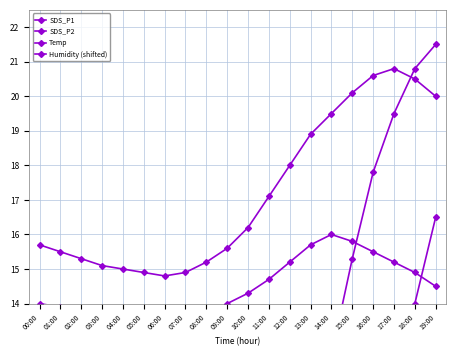

Reading left to right, extract all data points from this chart.

SDS_P1: 6.1	5.7	5.6	5.3	5.1	4.9	4.8	5.0	5.4	5.8	6.2	7.1	8.5	10.2	12.5	15.3	17.8	19.5	20.8	21.5
SDS_P2: 1.3	1.5	1.4	1.4	1.3	1.2	1.2	1.4	1.5	1.6	1.8	2.1	2.5	3.1	4.2	6.0	8.5	11.0	14.0	16.5
Temp: 15.7	15.5	15.3	15.1	15.0	14.9	14.8	14.9	15.2	15.6	16.2	17.1	18.0	18.9	19.5	20.1	20.6	20.8	20.5	20.0
Humidity (shifted): 14.0	13.9	13.8	13.7	13.6	13.5	13.4	13.5	13.7	14.0	14.3	14.7	15.2	15.7	16.0	15.8	15.5	15.2	14.9	14.5